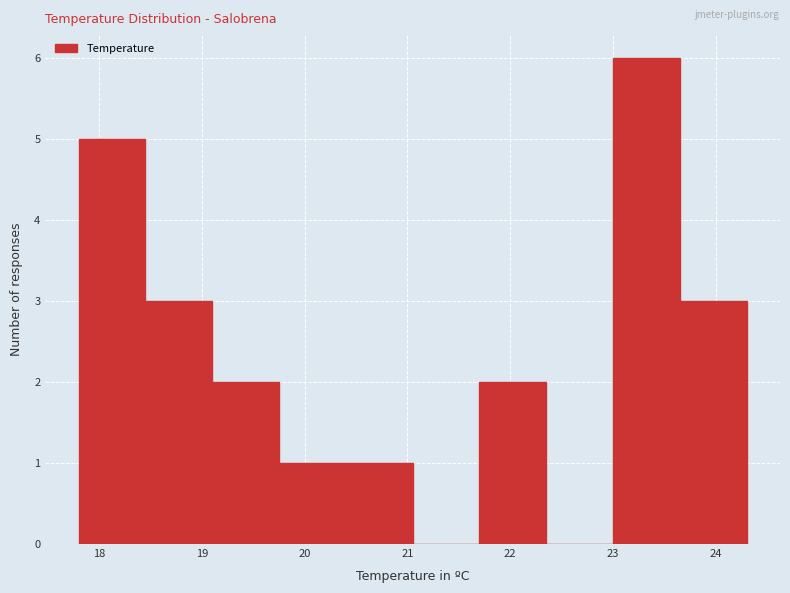

Reading left to right, transcribe this chart: for each bar, give the range it covers on the x-axis and its height. Neither the bar edges nor the heights are printed on the chart, so give them approximately, as read against the axes.

17.80 to 18.45: 5
18.45 to 19.10: 3
19.10 to 19.75: 2
19.75 to 20.40: 1
20.40 to 21.05: 1
21.05 to 21.70: 0
21.70 to 22.35: 2
22.35 to 23.00: 0
23.00 to 23.65: 6
23.65 to 24.30: 3